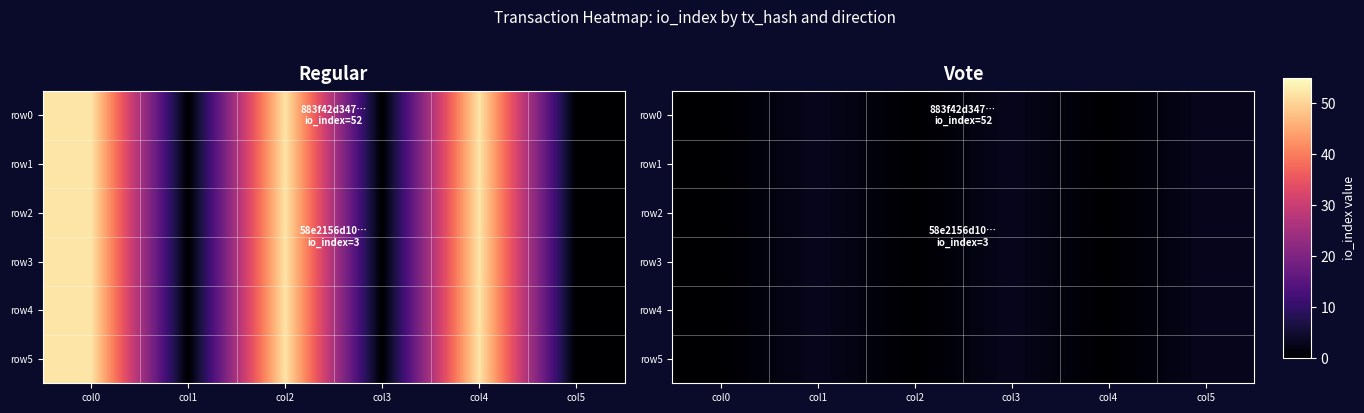

Is it true that row2 equals 0 at col2?

True